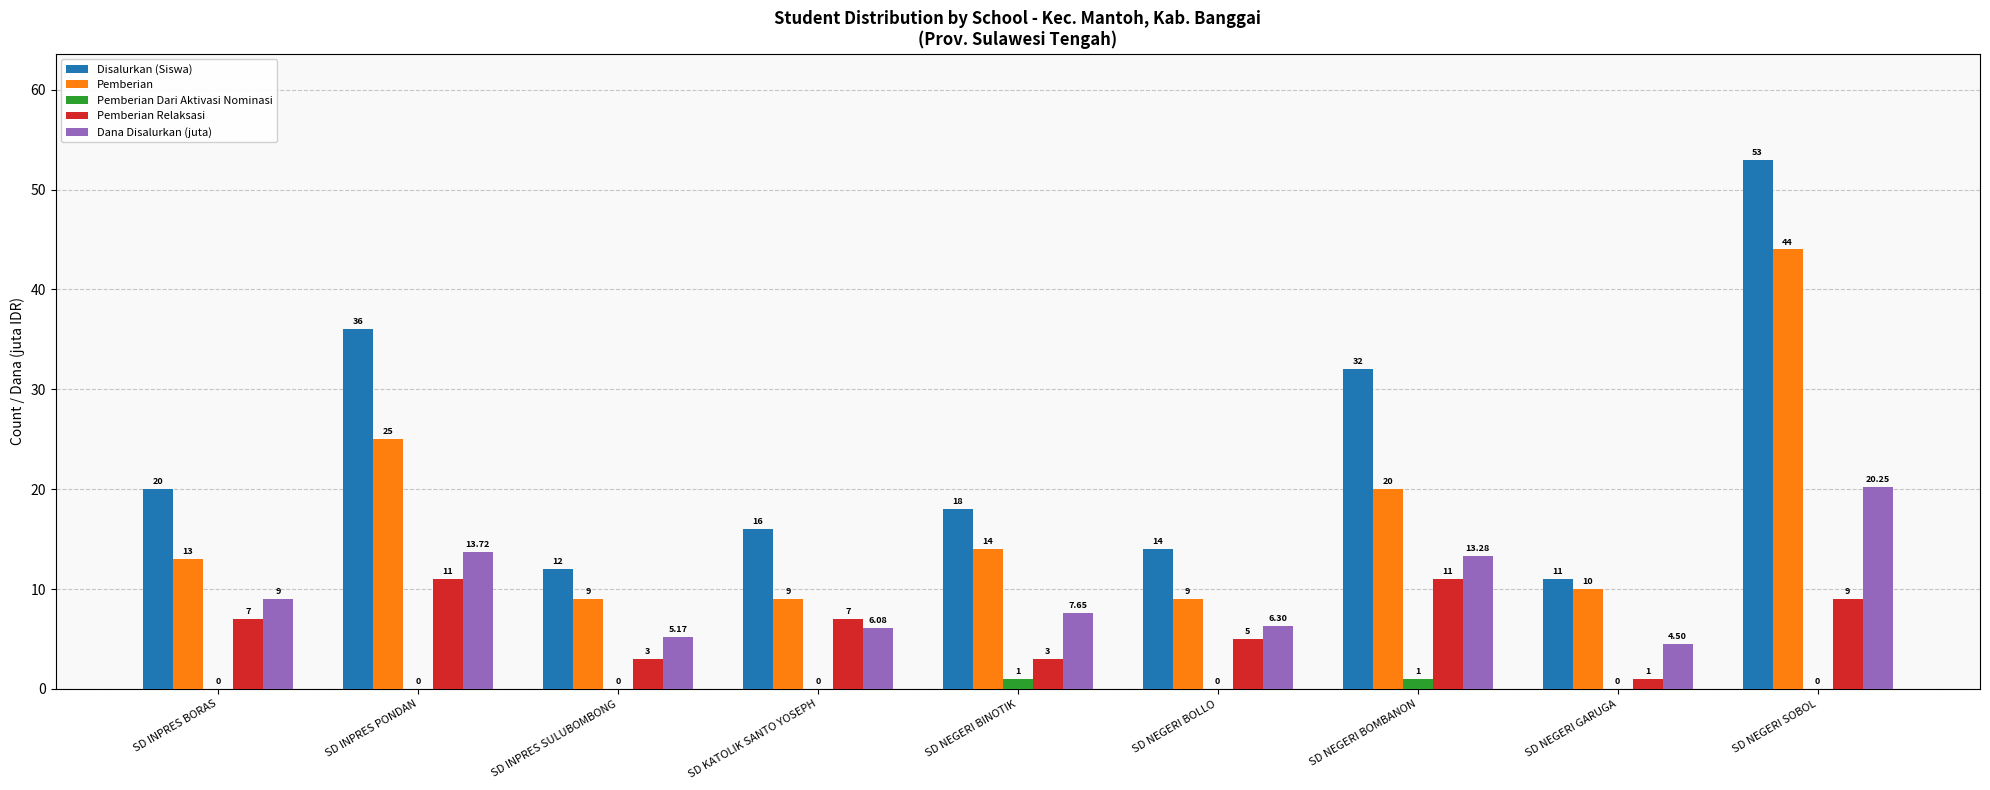

Which series has the largest range (max minus min)?

Disalurkan (Siswa)